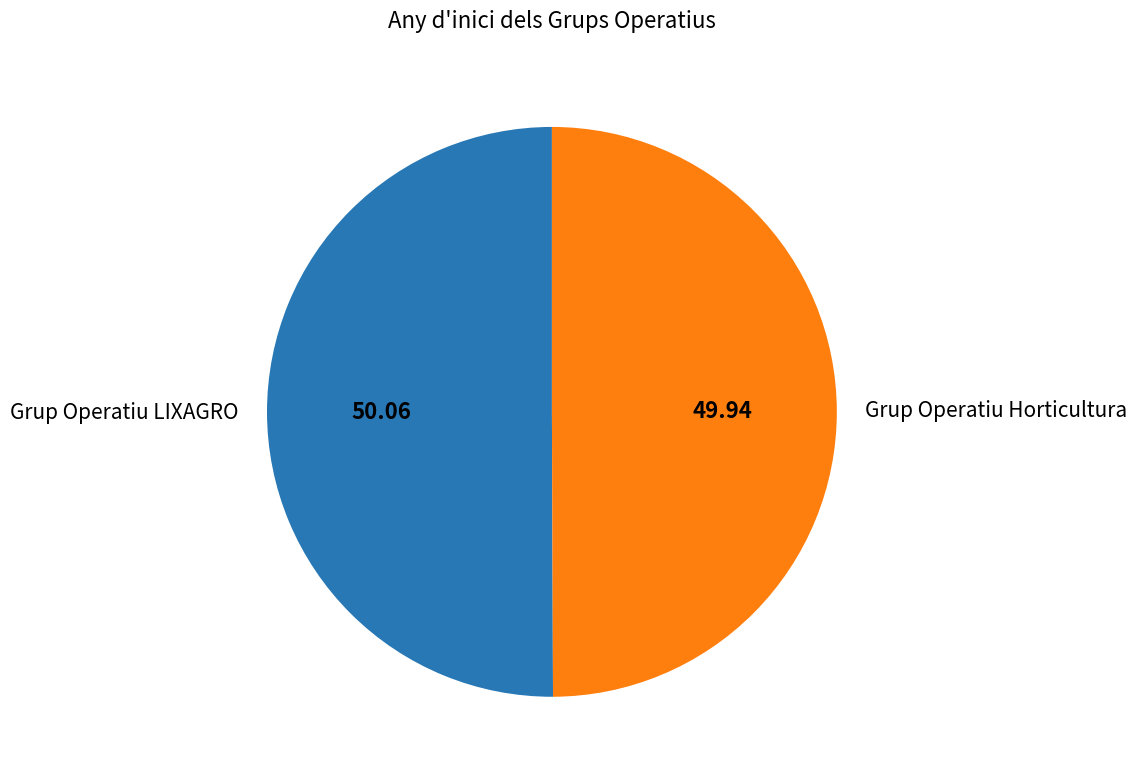

What is the ratio of the value at Grup Operatiu Horticultura to the value at Grup Operatiu LIXAGRO?

1.0